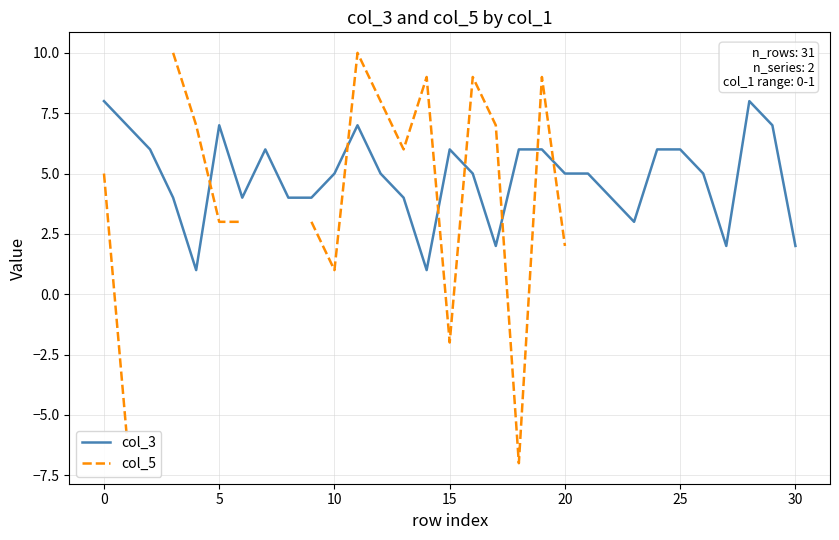

The value of col_5 at 9 is 1.0. True or false?

False